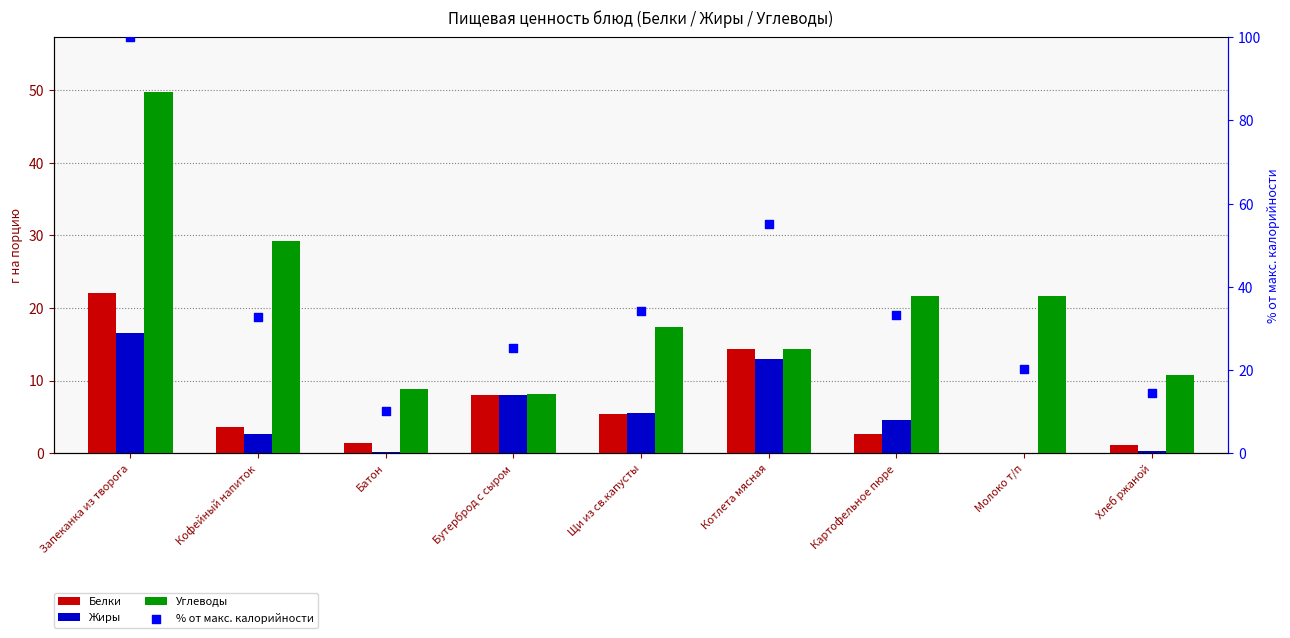

Which series reaches the maximum Y coordinate?

% от макс. калорийности